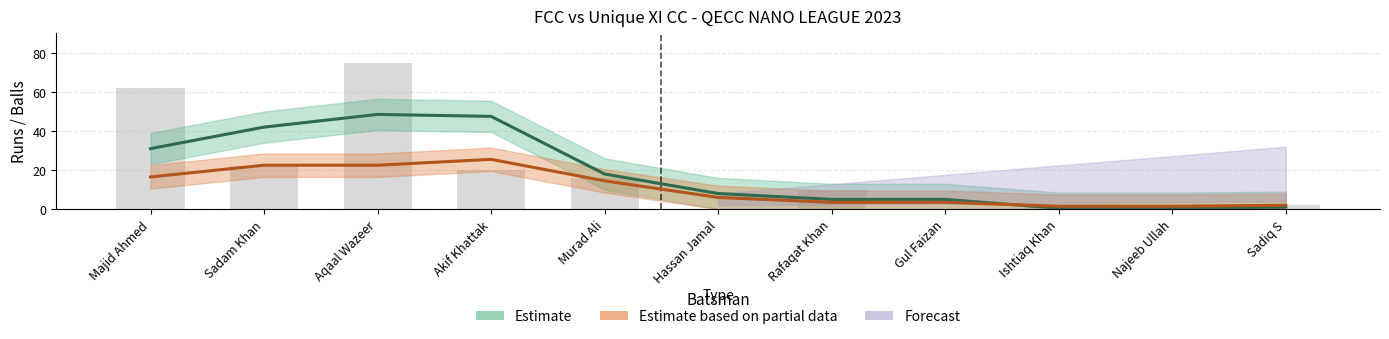

What is the average value?

19